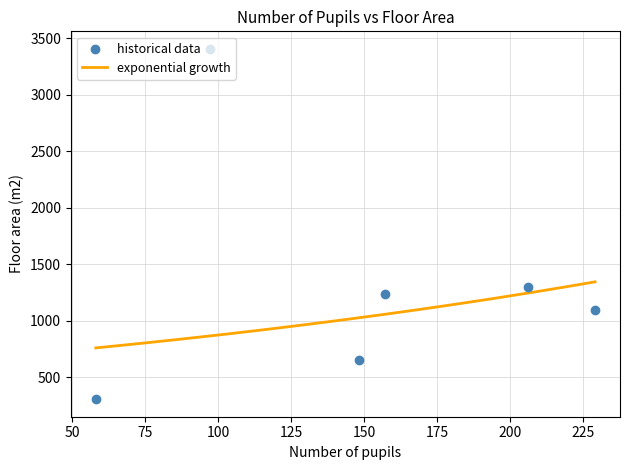

What is the ratio of the value at 229 to the value at 97?

0.3